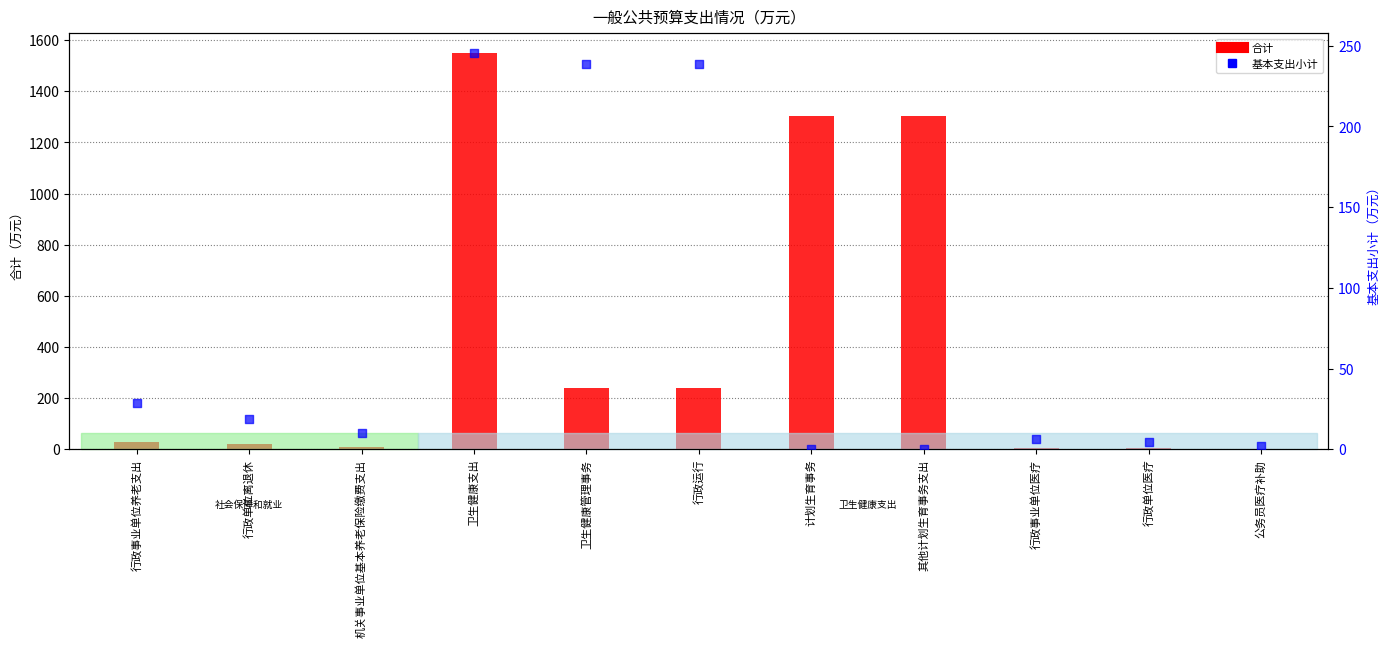

Which series has the widest spread of Y values?

合计